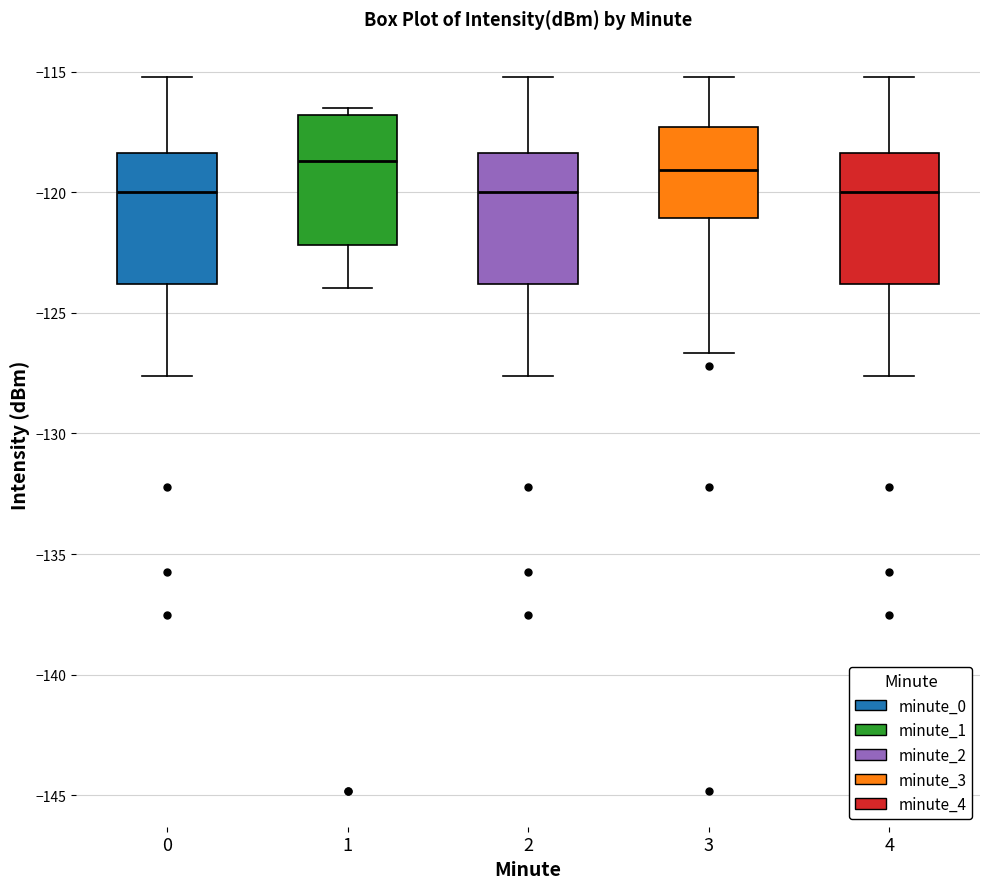

Reading left to right, read every box against the y-axis: the position of its median line, the range the box covers, and the ends of its whiskers. The values are not printed on the chart, so give them approximately, as read against the axis.

0: median -120.0, box -124.0 to -118.5, whiskers -127.5 to -115.0
1: median -118.5, box -122.0 to -117.0, whiskers -124.0 to -116.5
2: median -120.0, box -124.0 to -118.5, whiskers -127.5 to -115.0
3: median -119.0, box -121.0 to -117.5, whiskers -126.5 to -115.0
4: median -120.0, box -124.0 to -118.5, whiskers -127.5 to -115.0